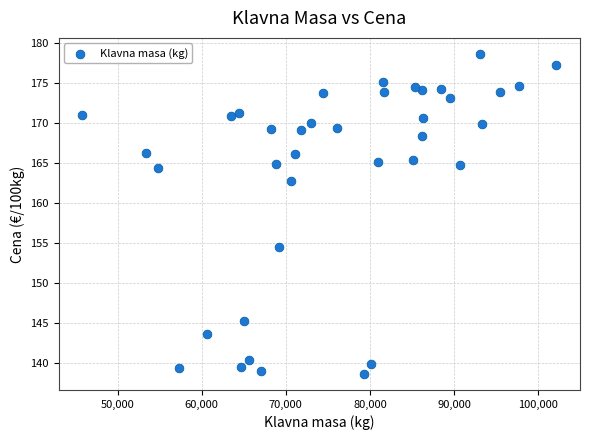

What is the range of X values (max minus min)?

56358.0